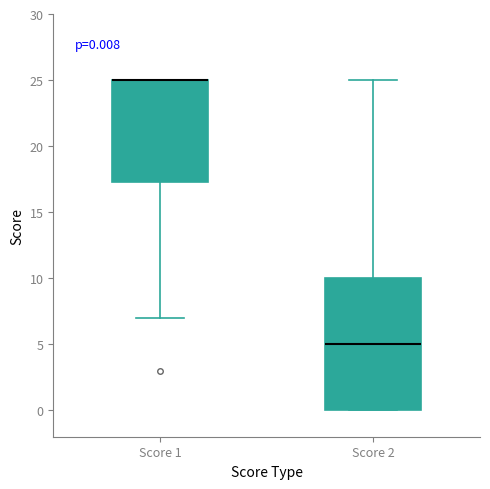

Comparing the boxes themselves (not the whiskers), which one is the tallest?

Score 2